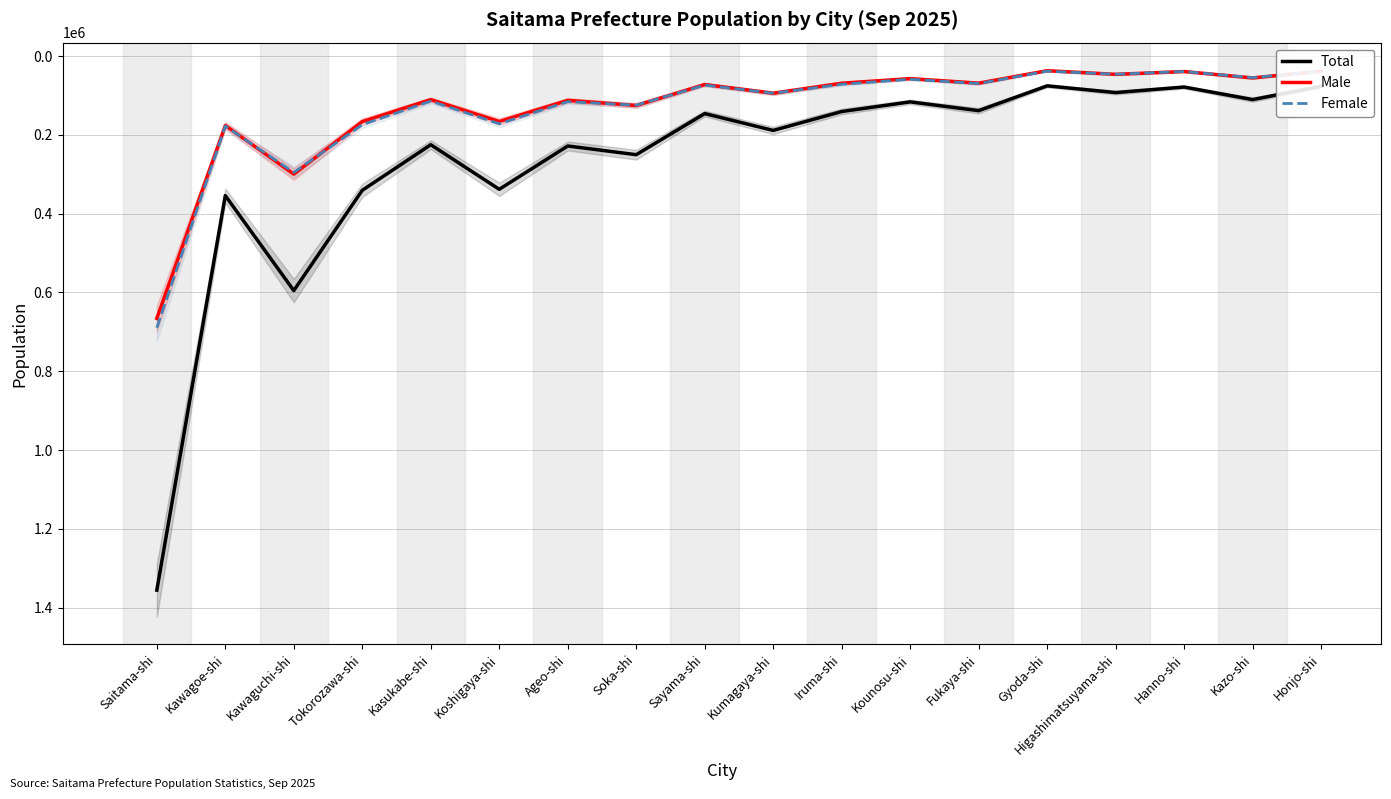

Reading left to right, list all the values displayed in this chart.

Total: Saitama-shi=1355563	Kawagoe-shi=354342	Kawaguchi-shi=595382	Tokorozawa-shi=340816	Kasukabe-shi=225193	Koshigaya-shi=338280	Ageo-shi=228377	Soka-shi=250470	Sayama-shi=146112	Kumagaya-shi=188876	Iruma-shi=140936	Kounosu-shi=116475	Fukaya-shi=138728	Gyoda-shi=75749	Higashimatsuyama-shi=92838	Hanno-shi=78784	Kazo-shi=110648	Honjo-shi=76964
Male: Saitama-shi=665979	Kawagoe-shi=176375	Kawaguchi-shi=299829	Tokorozawa-shi=166445	Kasukabe-shi=110707	Koshigaya-shi=166205	Ageo-shi=112498	Soka-shi=125648	Sayama-shi=72330	Kumagaya-shi=94475	Iruma-shi=69099	Kounosu-shi=57394	Fukaya-shi=68886	Gyoda-shi=37270	Higashimatsuyama-shi=46540	Hanno-shi=39428	Kazo-shi=55641	Honjo-shi=38506
Female: Saitama-shi=689584	Kawagoe-shi=177966	Kawaguchi-shi=295553	Tokorozawa-shi=174371	Kasukabe-shi=114486	Koshigaya-shi=172075	Ageo-shi=115879	Soka-shi=124822	Sayama-shi=73782	Kumagaya-shi=94401	Iruma-shi=71837	Kounosu-shi=59081	Fukaya-shi=69842	Gyoda-shi=38479	Higashimatsuyama-shi=46298	Hanno-shi=39356	Kazo-shi=55007	Honjo-shi=38458